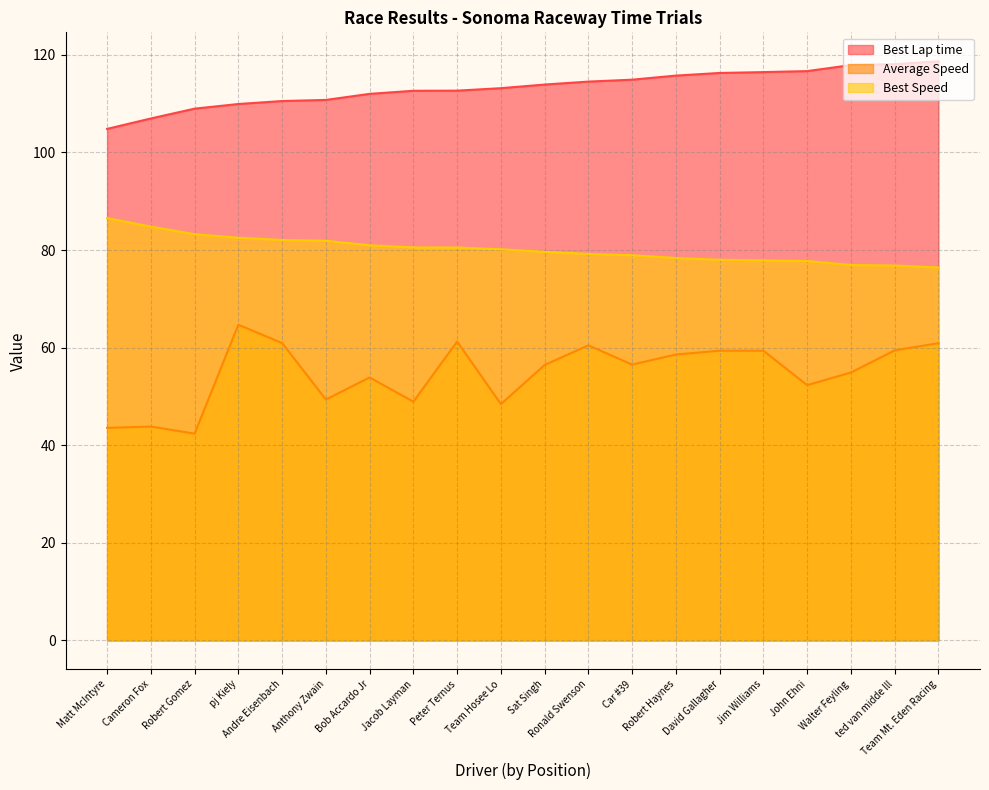

The Average Speed series shows 52.3 at John Ehni. True or false?

True